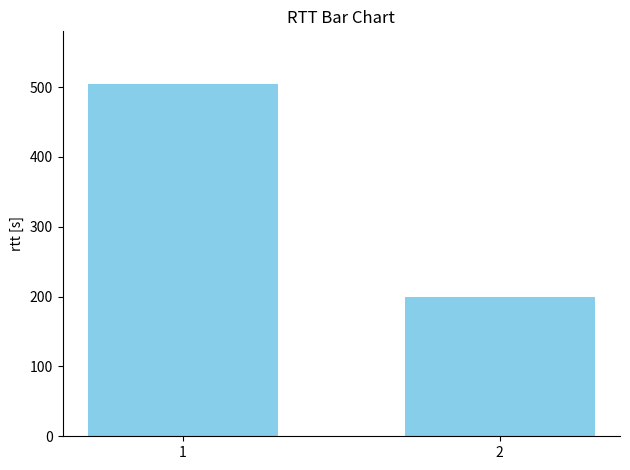

How many values exceed 504?

1